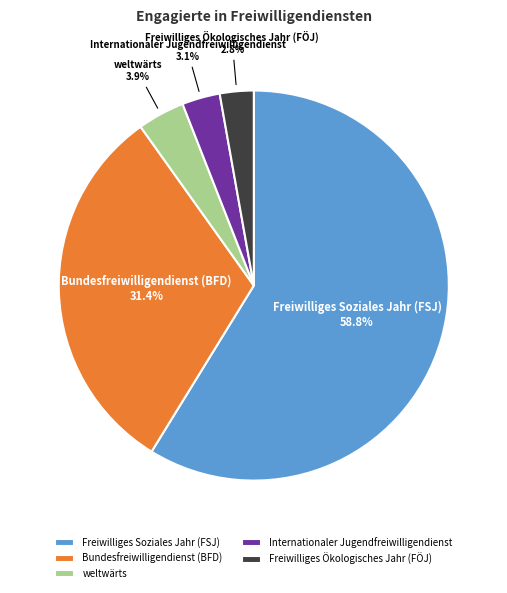

To the nearest percent, what is the difference between the largest and smallest slice percentages?

56%